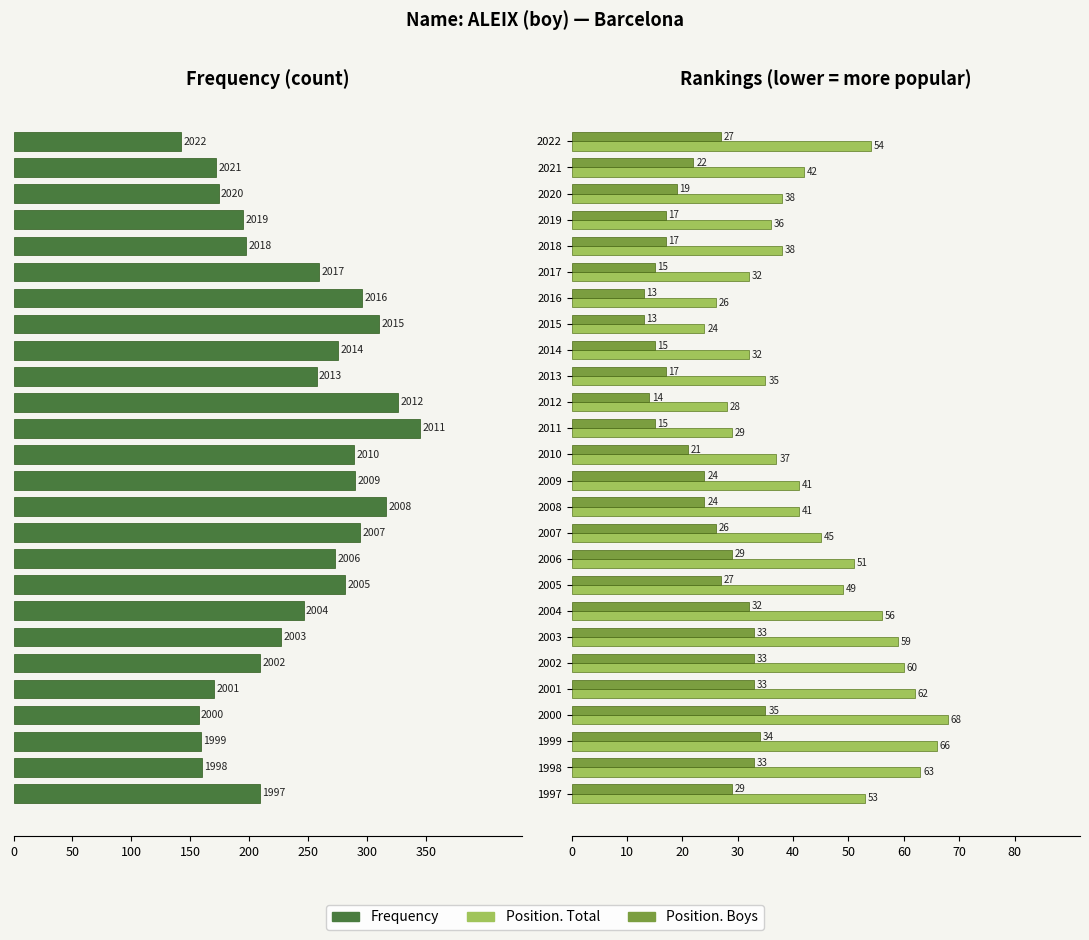

How many groups of bars are there?

26